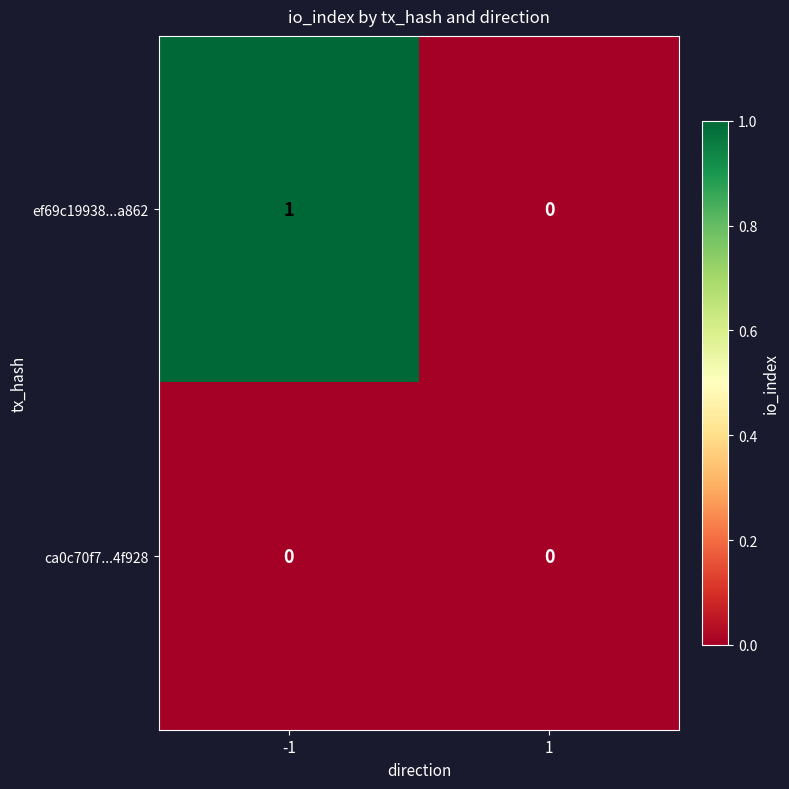

The ca0c70f7...4f928 series shows 0 at 1. True or false?

True